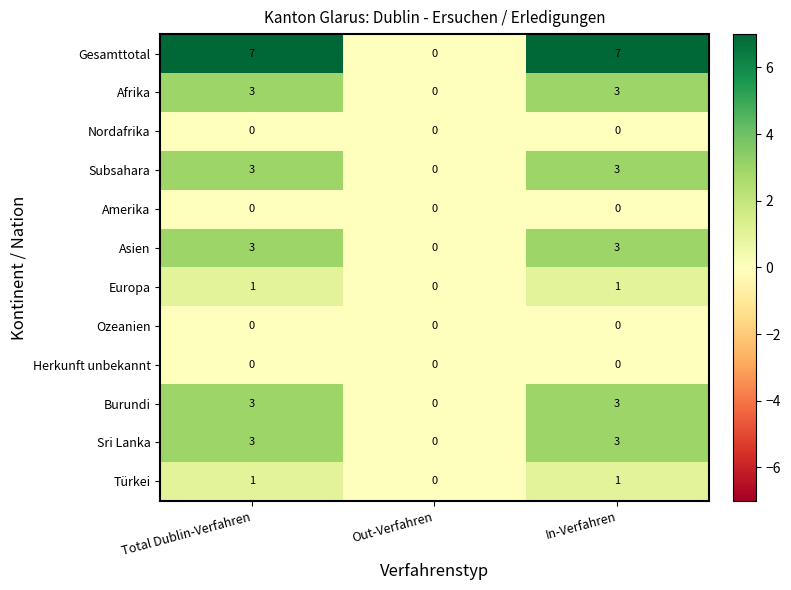

What is the total value across all series at In-Verfahren?

24